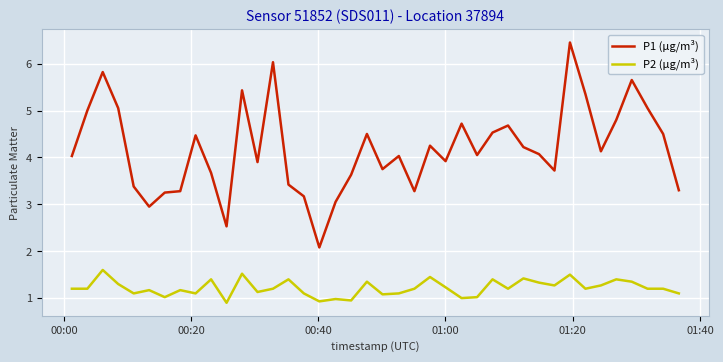

What is the minimum value for P2 (µg/m³)?

0.9